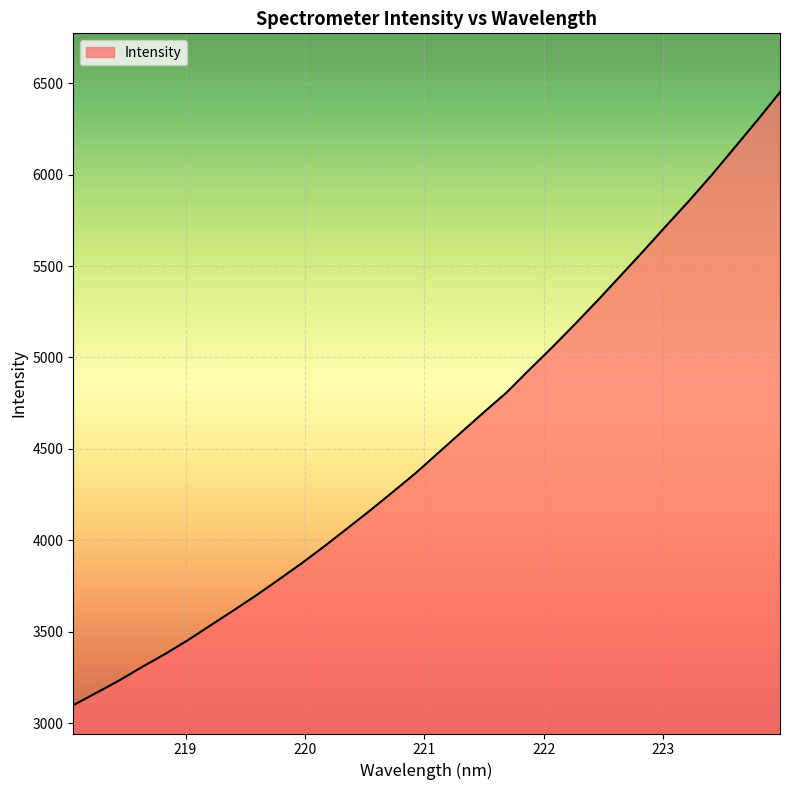

Count the number of categories in the chart.

32